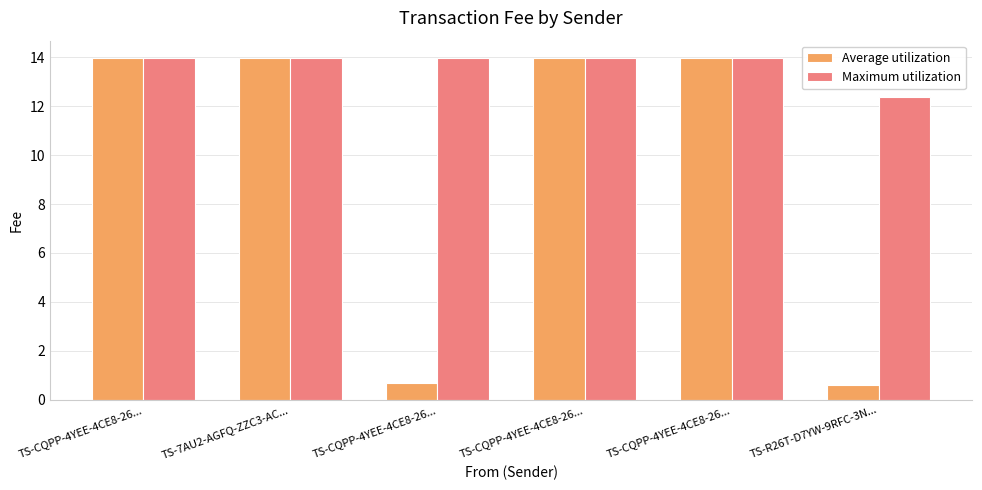

Does the chart contain any negative values?

No